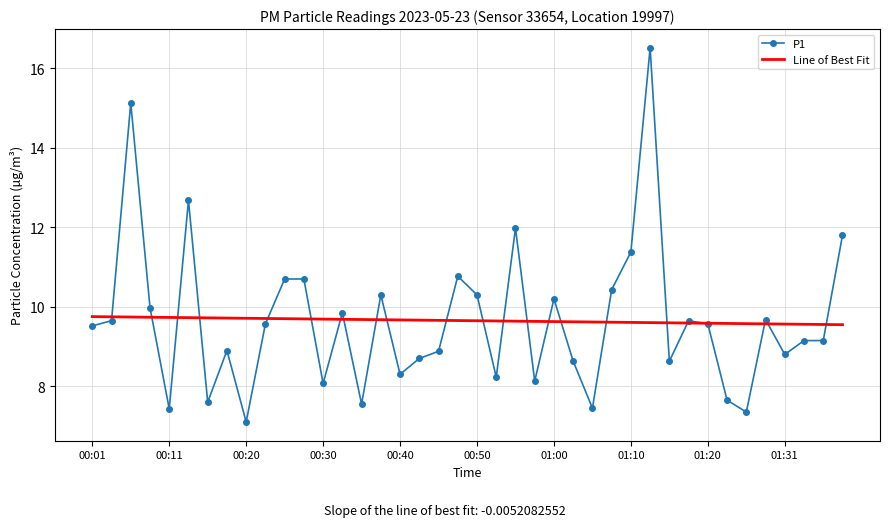

Rank the series by their maximum value, from highest to lowest.

P1, Line of Best Fit